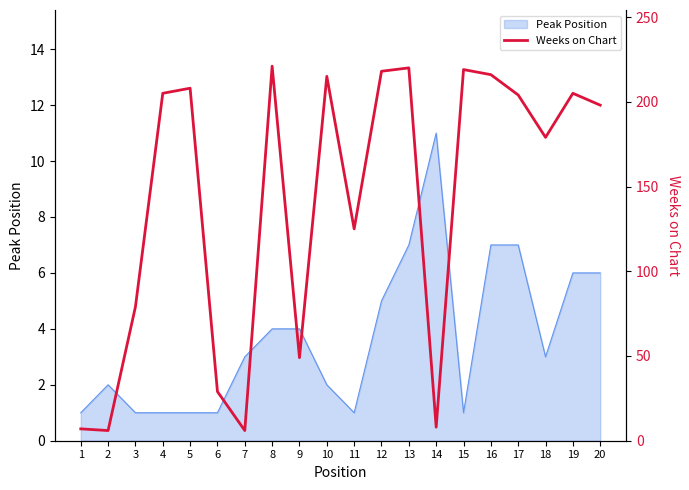

List the labels in order of value, largest first.

8, 13, 15, 12, 16, 10, 5, 4, 19, 17, 20, 18, 11, 3, 9, 6, 14, 1, 2, 7